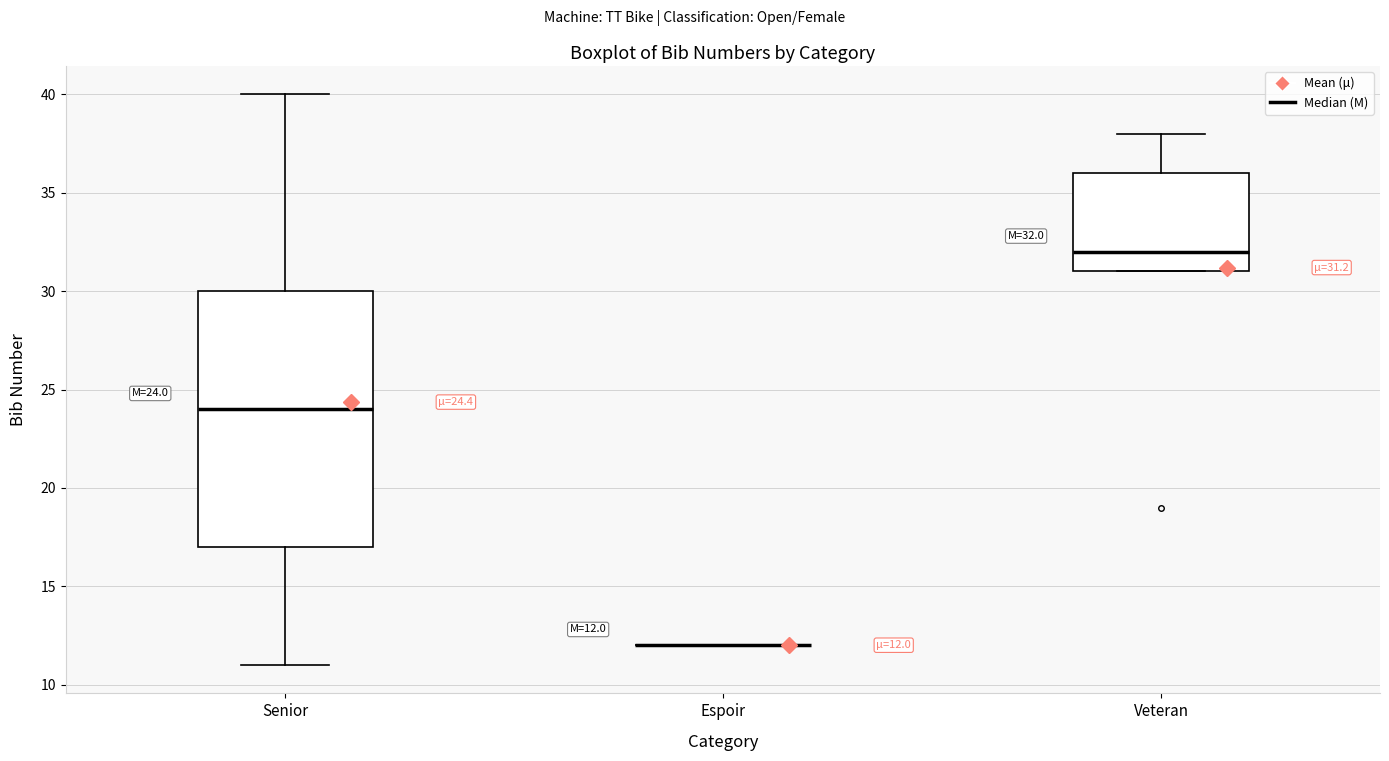

Which box is the tallest, from its lower edge to its upper edge?

Senior